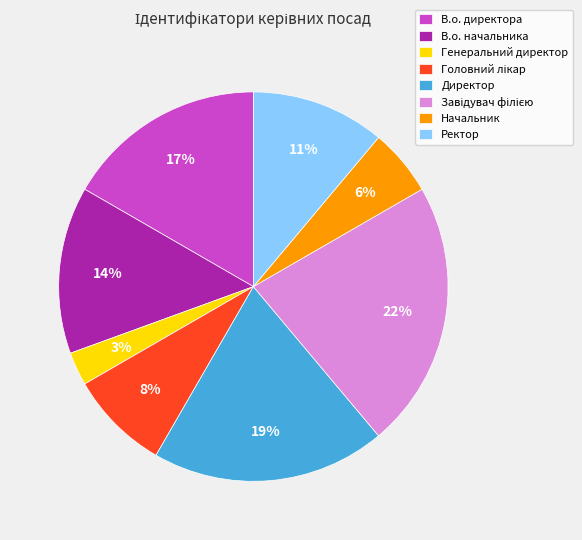

Count the number of slices in the pie.

8